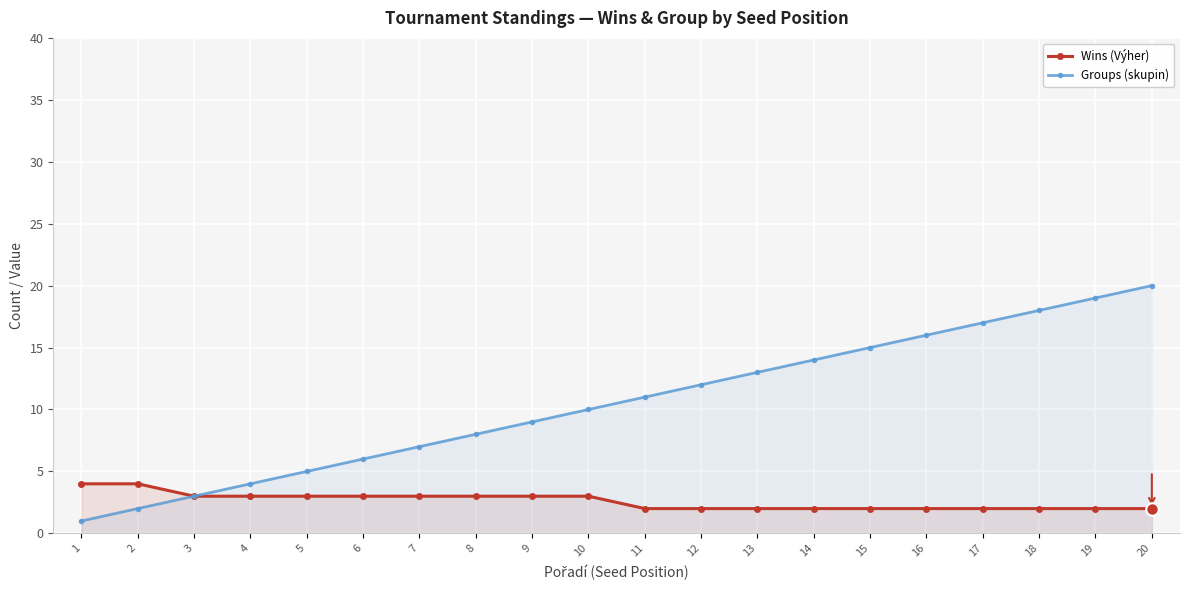

List the series in order of their peak value, highest first.

Groups (skupin), Wins (Výher)